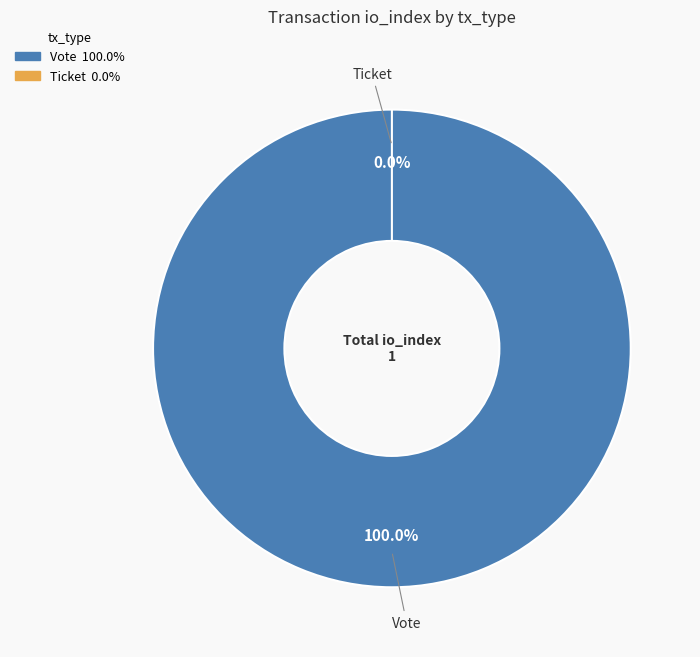

Which category accounts for the majority?

Vote